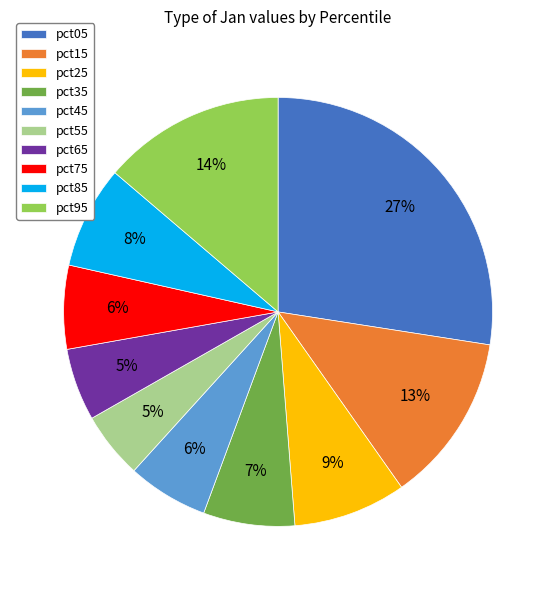

True or false: pct05 accounts for 19% of the total.

False